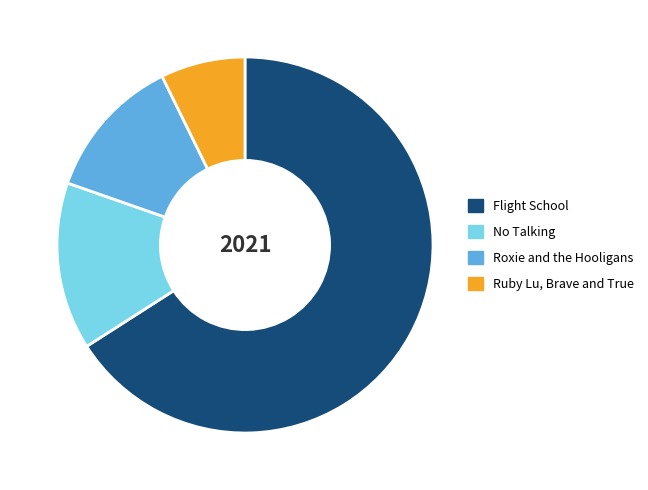

Which category has the biggest portion of the pie?

Flight School